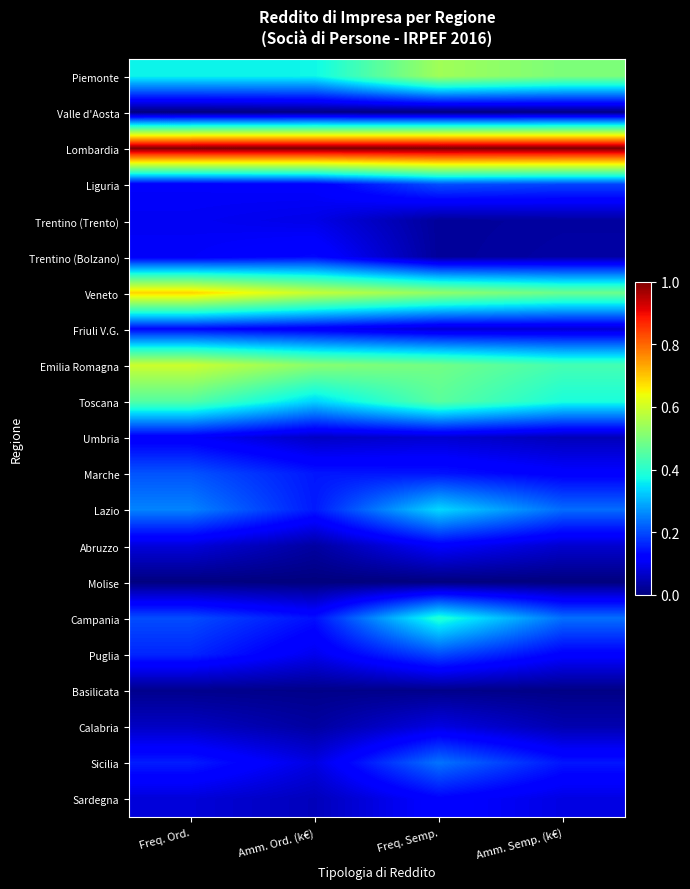

Reading right to left, transcribe all the data shown in this chart.

Piemonte: Amm. Semp. (k€)=0.5	Freq. Semp.=0.5	Amm. Ord. (k€)=0.4	Freq. Ord.=0.4
Valle d'Aosta: Amm. Semp. (k€)=0.0	Freq. Semp.=0.0	Amm. Ord. (k€)=0.0	Freq. Ord.=0.0
Lombardia: Amm. Semp. (k€)=1.0	Freq. Semp.=1.0	Amm. Ord. (k€)=1.0	Freq. Ord.=1.0
Liguria: Amm. Semp. (k€)=0.2	Freq. Semp.=0.2	Amm. Ord. (k€)=0.1	Freq. Ord.=0.1
Trentino (Trento): Amm. Semp. (k€)=0.0	Freq. Semp.=0.0	Amm. Ord. (k€)=0.1	Freq. Ord.=0.1
Trentino (Bolzano): Amm. Semp. (k€)=0.0	Freq. Semp.=0.0	Amm. Ord. (k€)=0.1	Freq. Ord.=0.1
Veneto: Amm. Semp. (k€)=0.5	Freq. Semp.=0.5	Amm. Ord. (k€)=0.6	Freq. Ord.=0.7
Friuli V.G.: Amm. Semp. (k€)=0.1	Freq. Semp.=0.1	Amm. Ord. (k€)=0.1	Freq. Ord.=0.1
Emilia Romagna: Amm. Semp. (k€)=0.4	Freq. Semp.=0.5	Amm. Ord. (k€)=0.5	Freq. Ord.=0.6
Toscana: Amm. Semp. (k€)=0.4	Freq. Semp.=0.5	Amm. Ord. (k€)=0.3	Freq. Ord.=0.5
Umbria: Amm. Semp. (k€)=0.1	Freq. Semp.=0.1	Amm. Ord. (k€)=0.1	Freq. Ord.=0.1
Marche: Amm. Semp. (k€)=0.1	Freq. Semp.=0.1	Amm. Ord. (k€)=0.1	Freq. Ord.=0.2
Lazio: Amm. Semp. (k€)=0.2	Freq. Semp.=0.3	Amm. Ord. (k€)=0.2	Freq. Ord.=0.3
Abruzzo: Amm. Semp. (k€)=0.1	Freq. Semp.=0.1	Amm. Ord. (k€)=0.0	Freq. Ord.=0.1
Molise: Amm. Semp. (k€)=0.0	Freq. Semp.=0.0	Amm. Ord. (k€)=0.0	Freq. Ord.=0.0
Campania: Amm. Semp. (k€)=0.2	Freq. Semp.=0.4	Amm. Ord. (k€)=0.1	Freq. Ord.=0.2
Puglia: Amm. Semp. (k€)=0.1	Freq. Semp.=0.2	Amm. Ord. (k€)=0.1	Freq. Ord.=0.2
Basilicata: Amm. Semp. (k€)=0.0	Freq. Semp.=0.0	Amm. Ord. (k€)=0.0	Freq. Ord.=0.0
Calabria: Amm. Semp. (k€)=0.0	Freq. Semp.=0.1	Amm. Ord. (k€)=0.0	Freq. Ord.=0.1
Sicilia: Amm. Semp. (k€)=0.1	Freq. Semp.=0.2	Amm. Ord. (k€)=0.1	Freq. Ord.=0.2
Sardegna: Amm. Semp. (k€)=0.1	Freq. Semp.=0.1	Amm. Ord. (k€)=0.1	Freq. Ord.=0.1